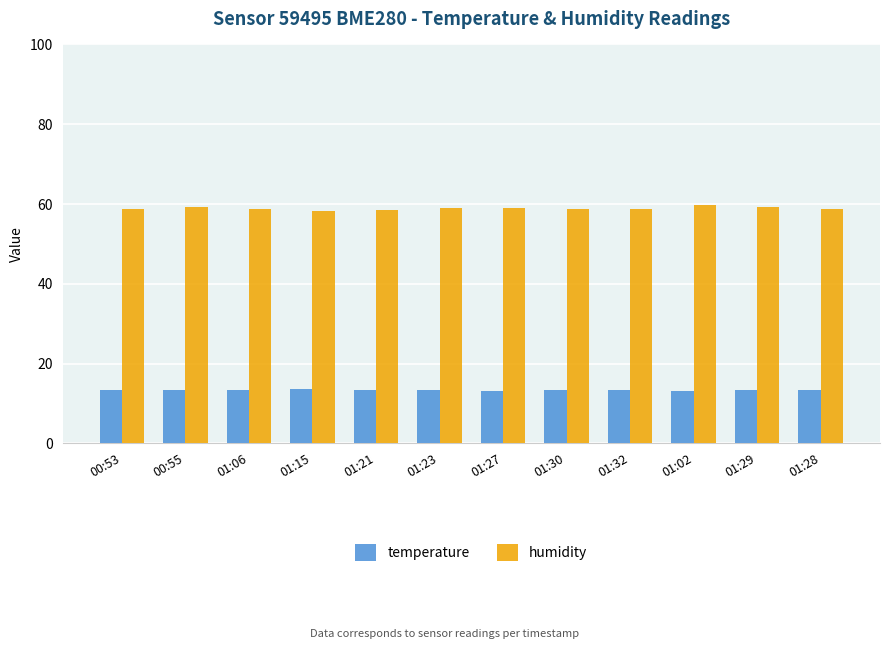

What are all the series names shown in the legend?

temperature, humidity